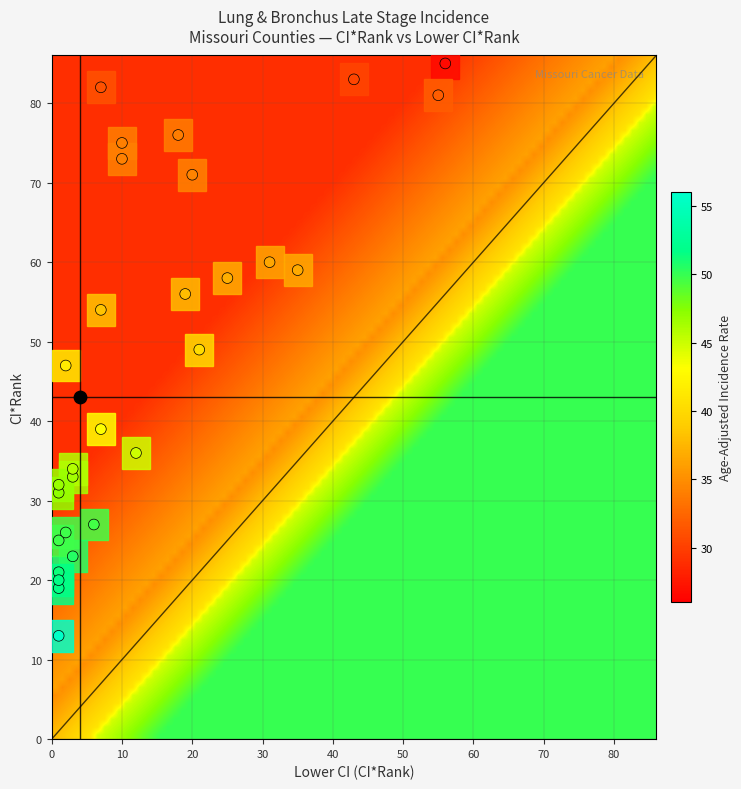

List the series in order of their peak value, lowest first.

rate, lower_ci_rank, ci_rank, upper_ci_rank